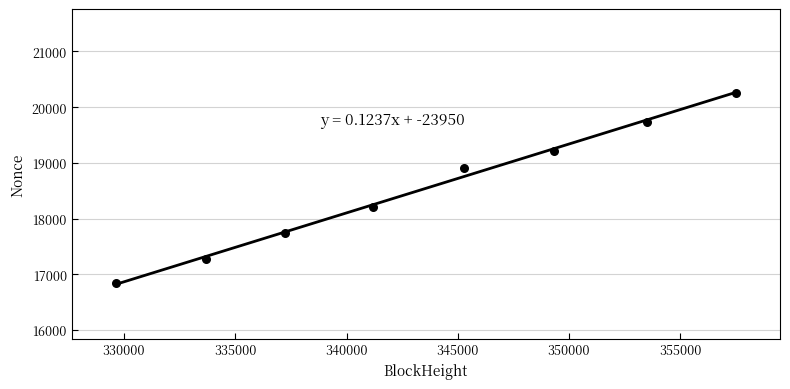

What is the range of X values (max minus min)?

27832